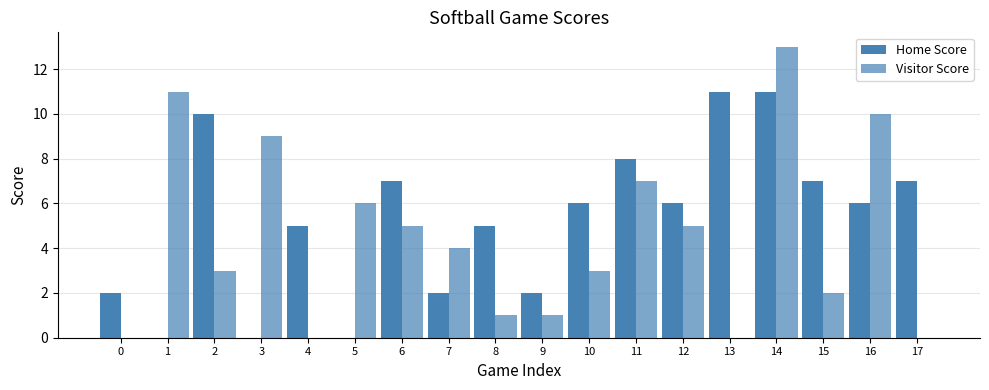

Where does the Visitor Score series first go above 4?

1